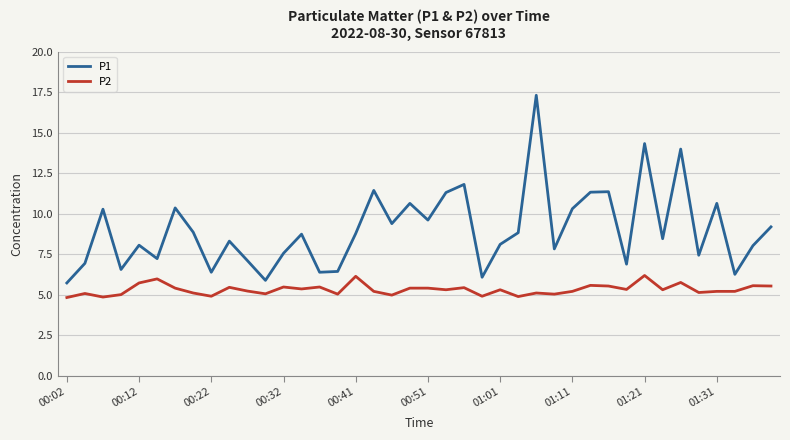

At how many categories does at least one series exceed 16?

1